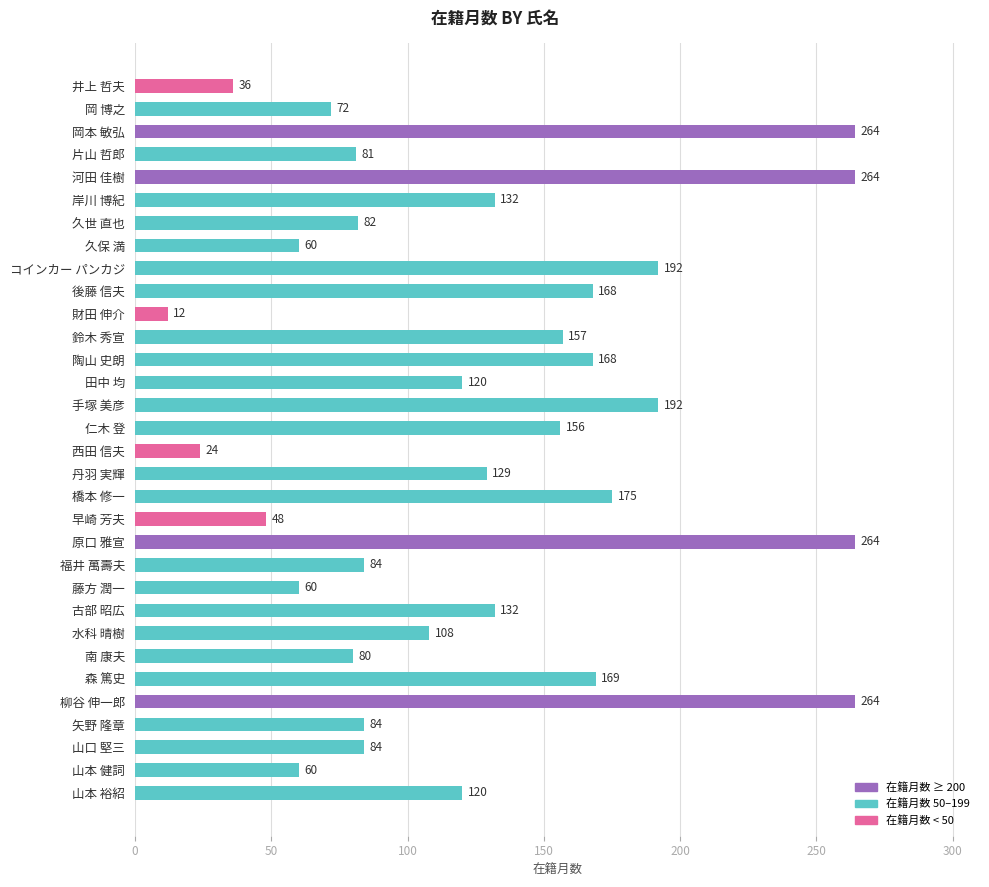

What is the change in value from 森 篤史 to 山口 堅三?

-85